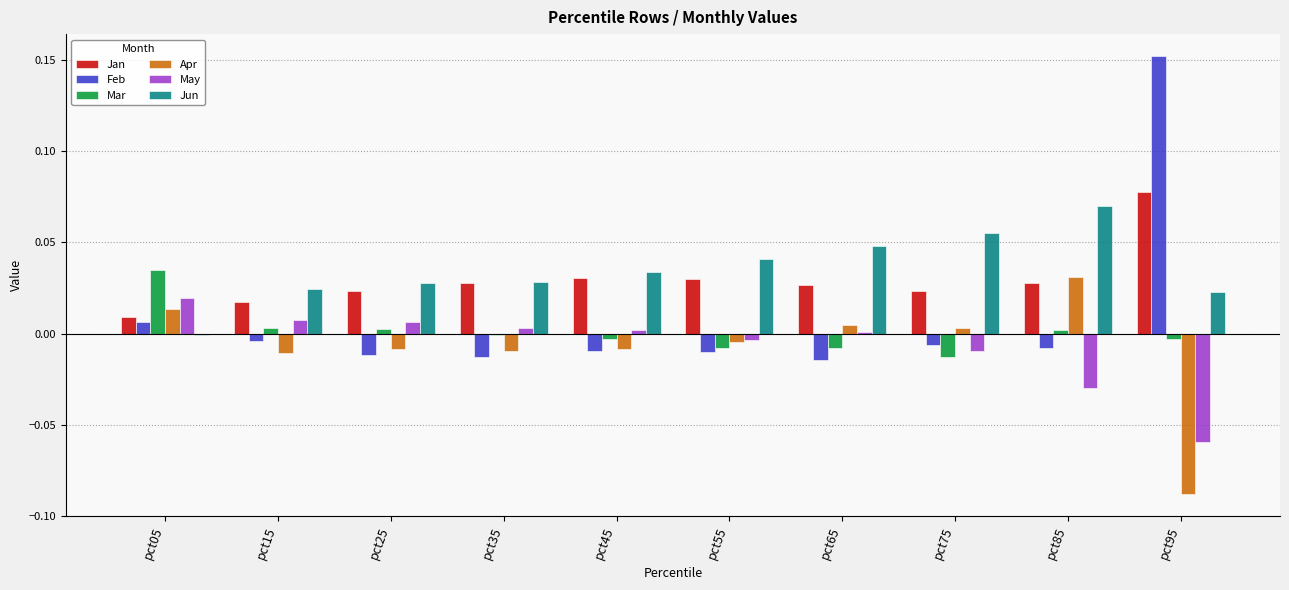

Which label corresponds to the largest value in the chart?

pct95